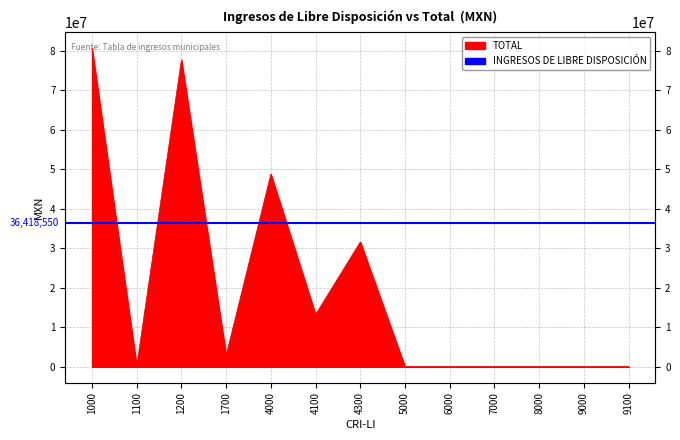

How many points are lower than both their immediate neighbors (excluding endpoints)?

3